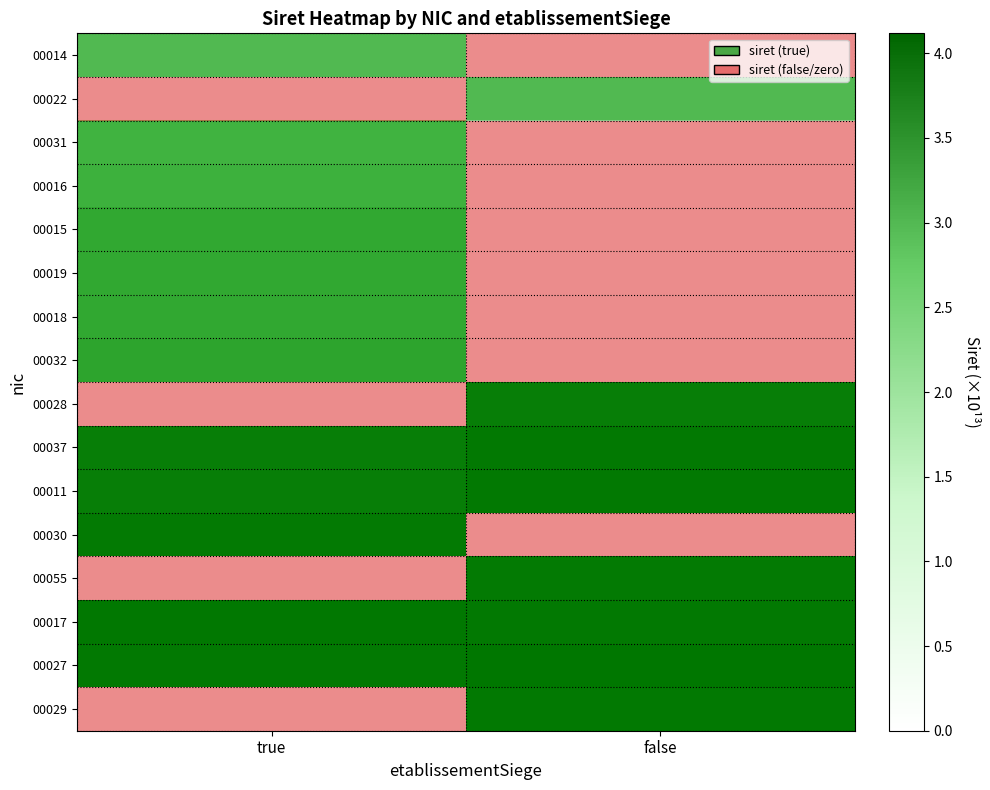

Which has a higher value, true or false?

true